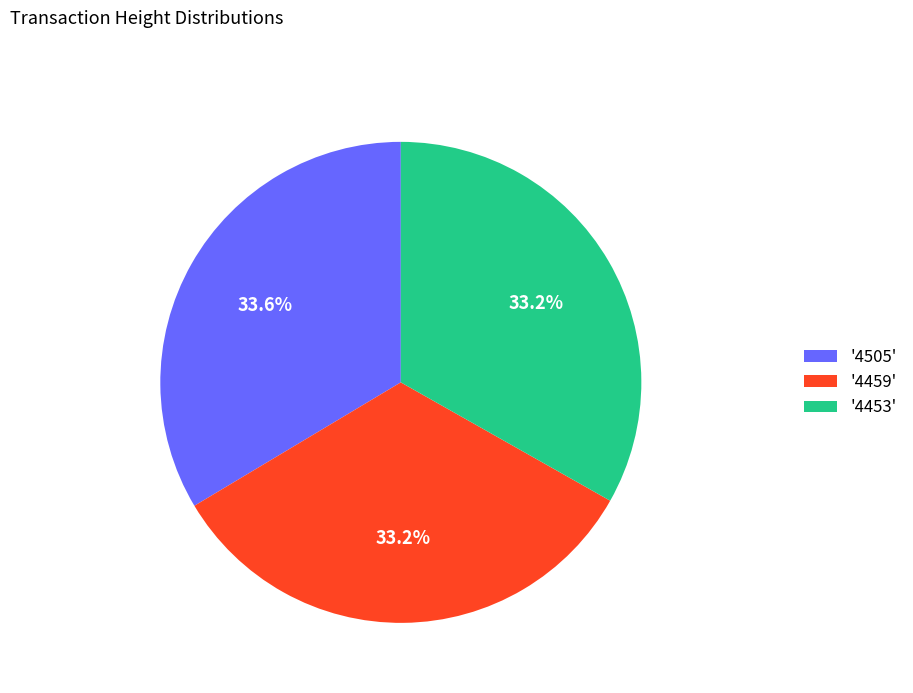

What is the ratio of the value at '4453' to the value at '4459'?

1.0